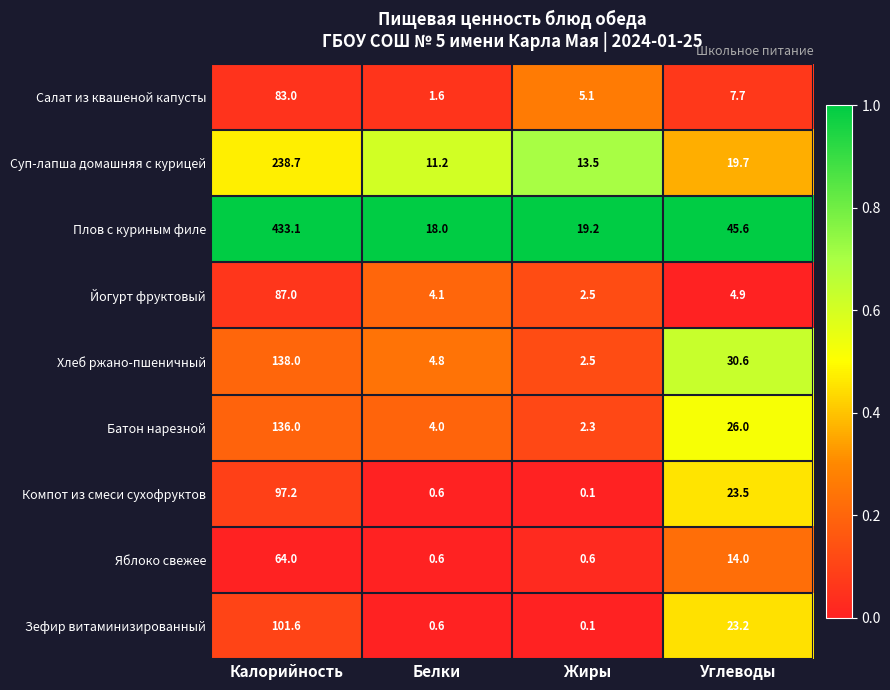

True or false: Хлеб ржано-пшеничный has a value of 7.4 at Белки.

False